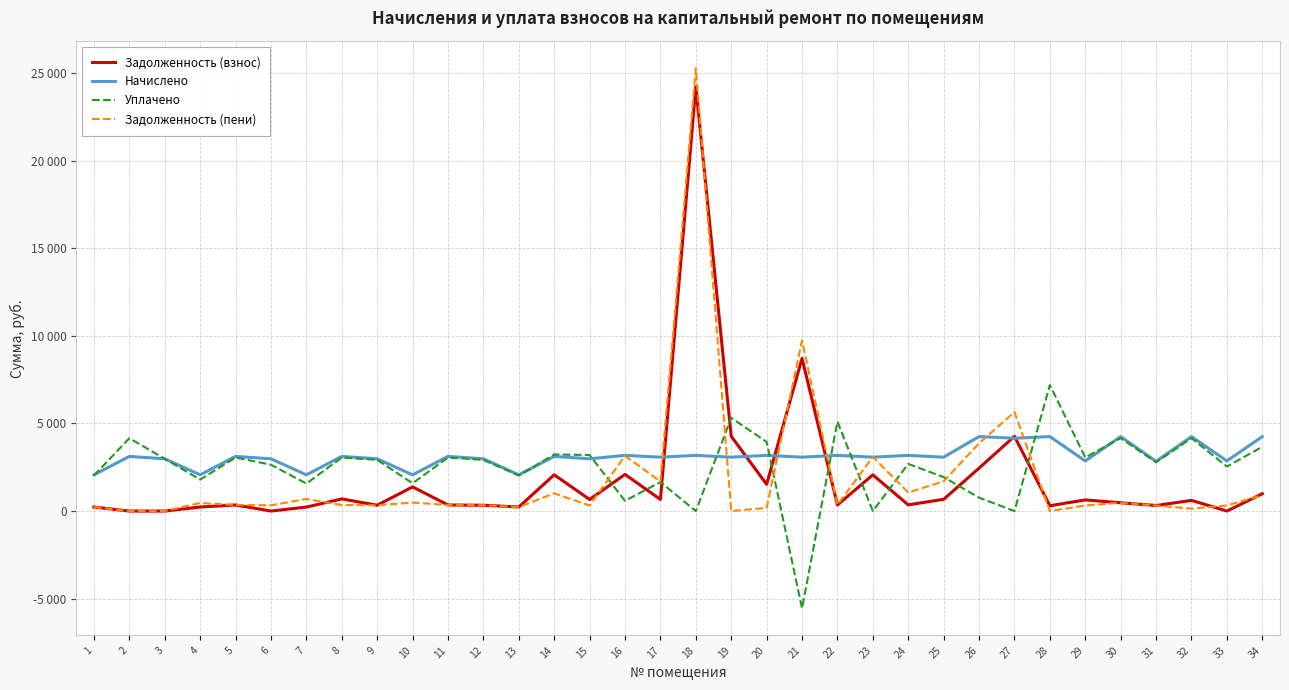

Does the chart display data point markers on the line(s)?

No